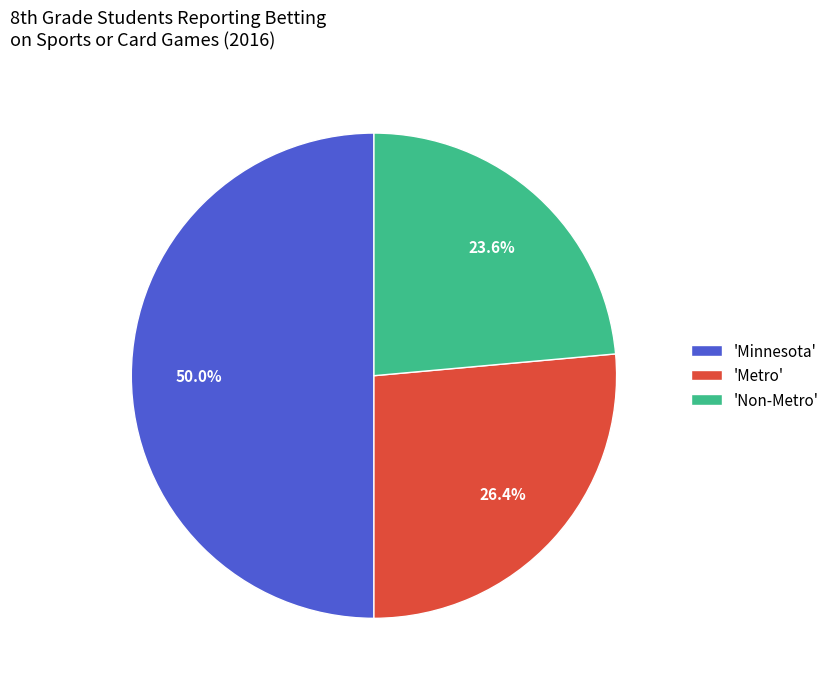

What is the largest slice in the pie chart?

'Minnesota'